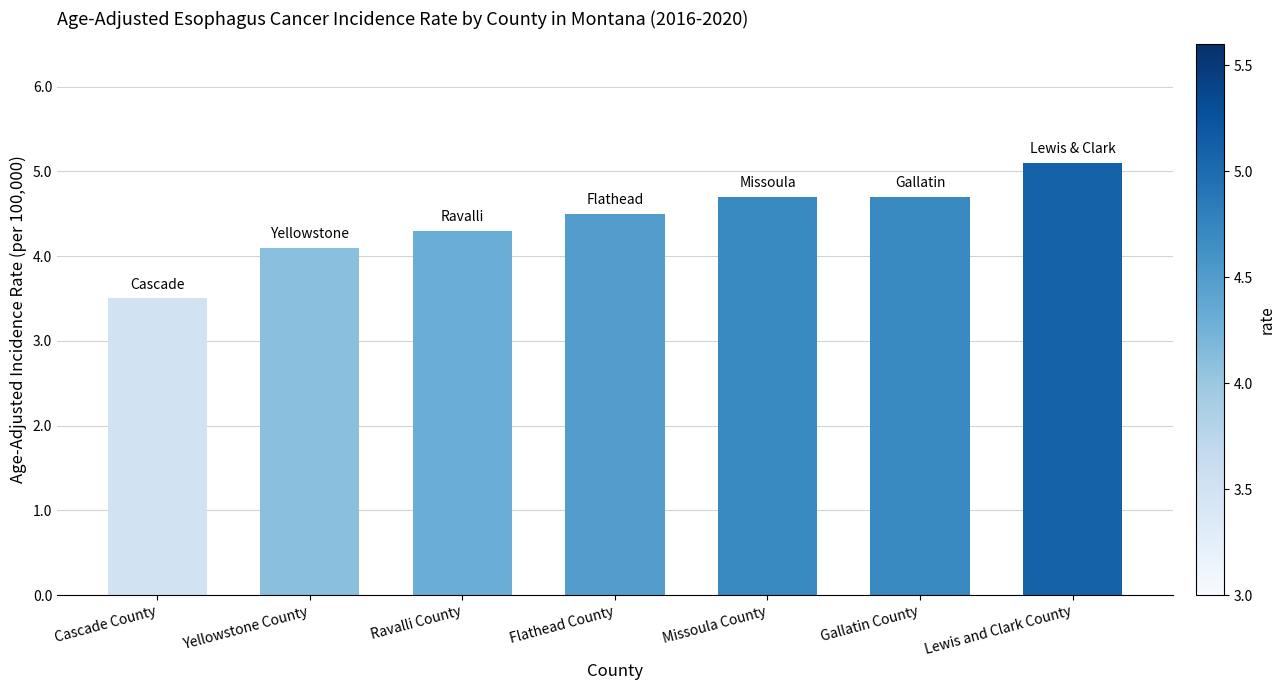

What is the ratio of the value at Flathead County to the value at Yellowstone County?

1.1